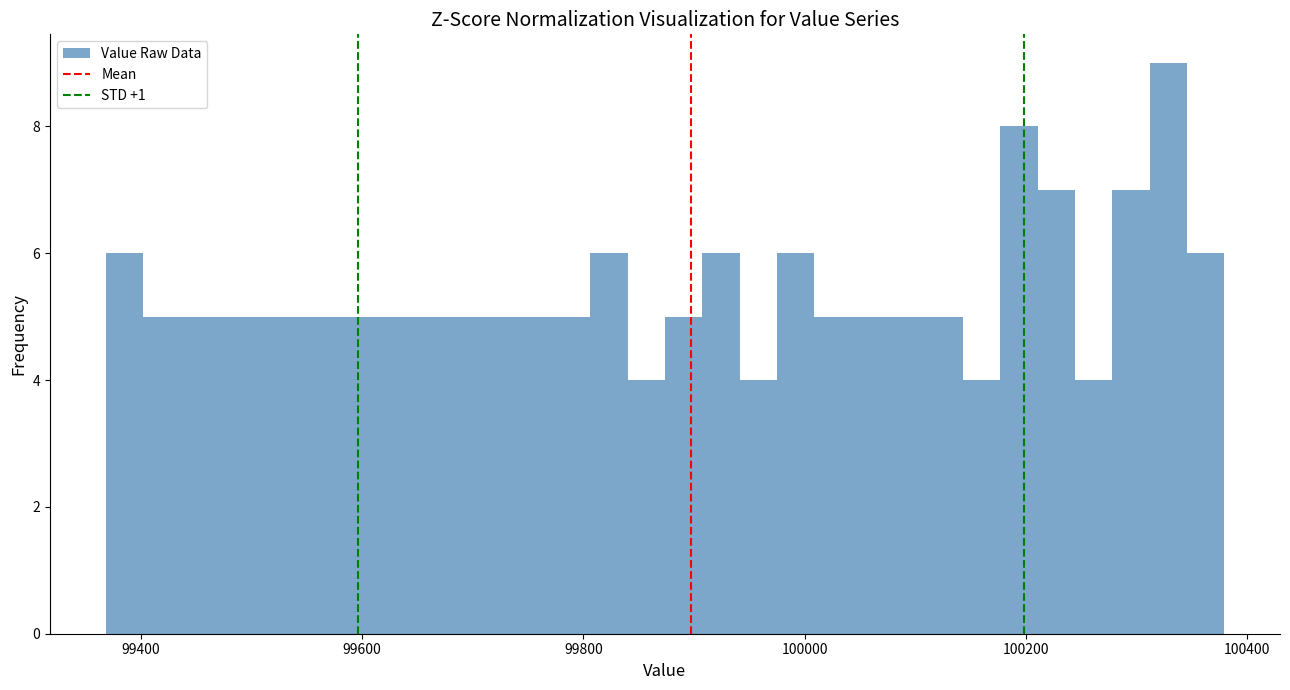

Read against the x-axis, roughly where is the centre of the tallest bar?

100320